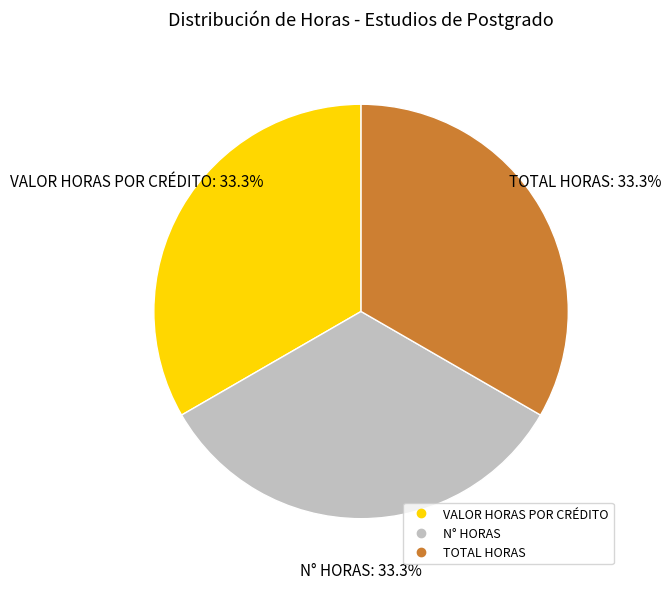

Is there a majority slice in this chart?

No